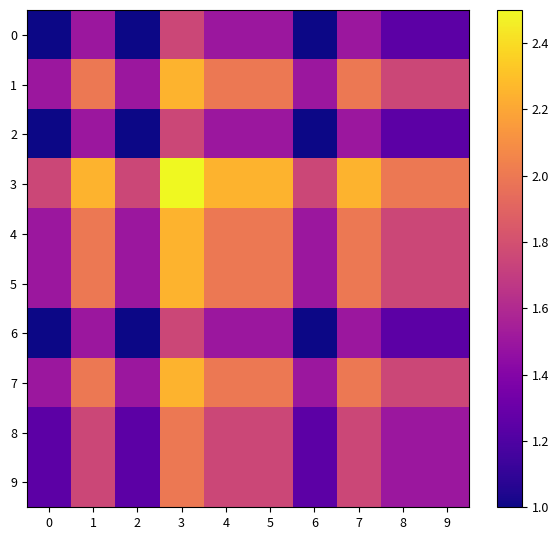

Rank the series by their maximum value, from lowest to highest.

0, 2, 6, 8, 9, 1, 4, 5, 7, 3